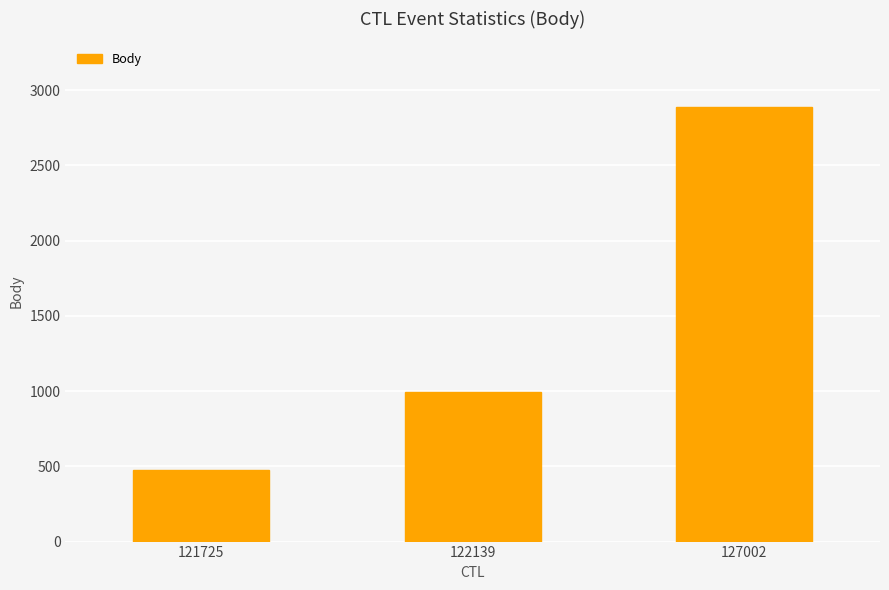

What is the smallest value displayed?

477